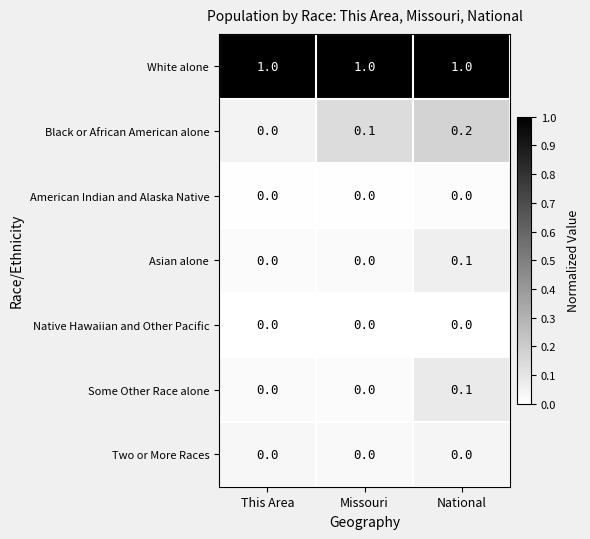

What is the spread (max minus min) of values at National?

1.0